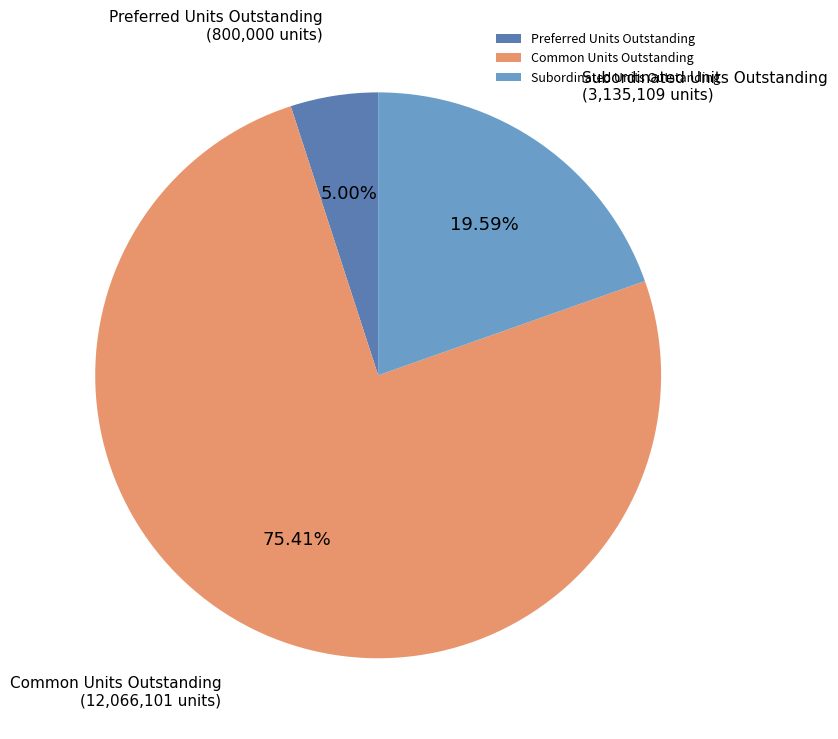

Which category has the smallest portion of the pie?

Preferred Units Outstanding